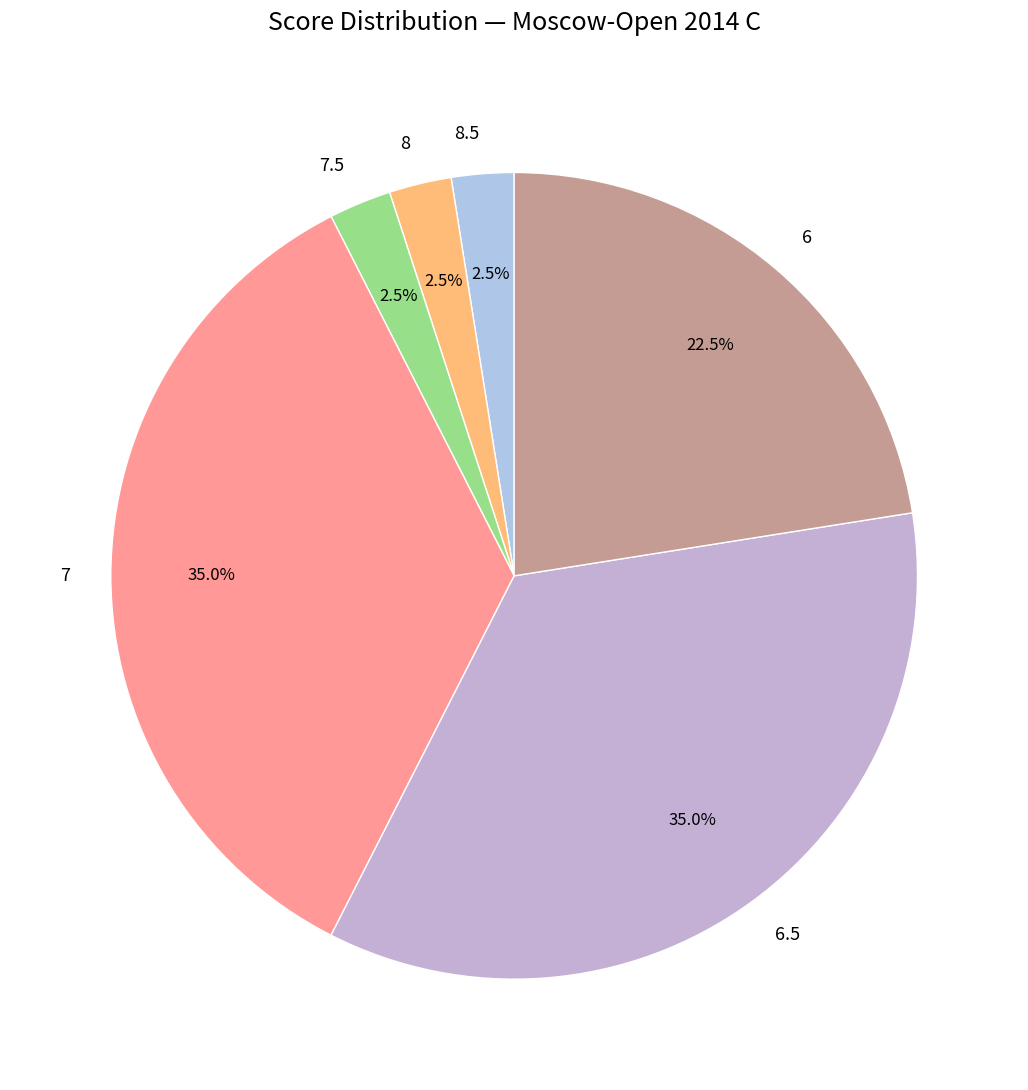

What percentage is NOT represented by 8?

97.5%